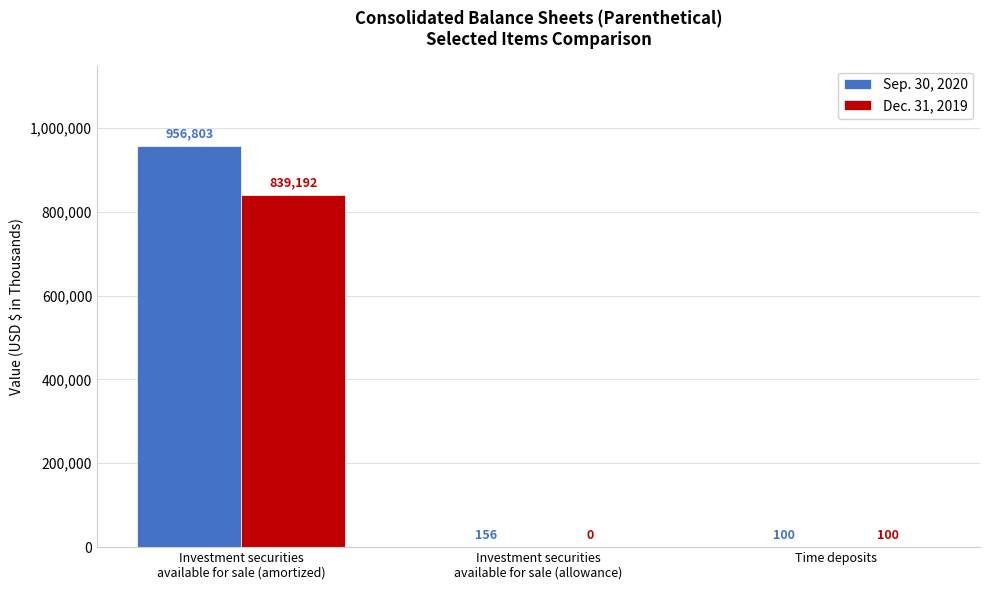

Reading left to right, transcribe all the data shown in this chart.

Sep. 30, 2020: 956803	156	100
Dec. 31, 2019: 839192	0	100